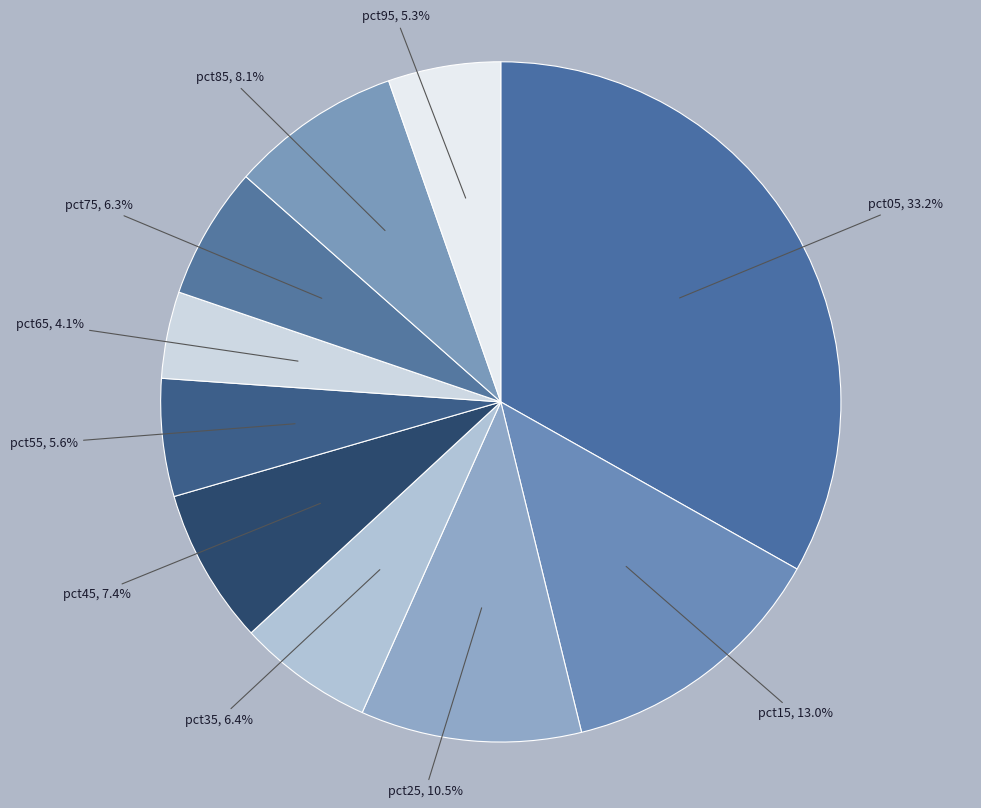

To the nearest percent, what portion does pct85 represent?

8%